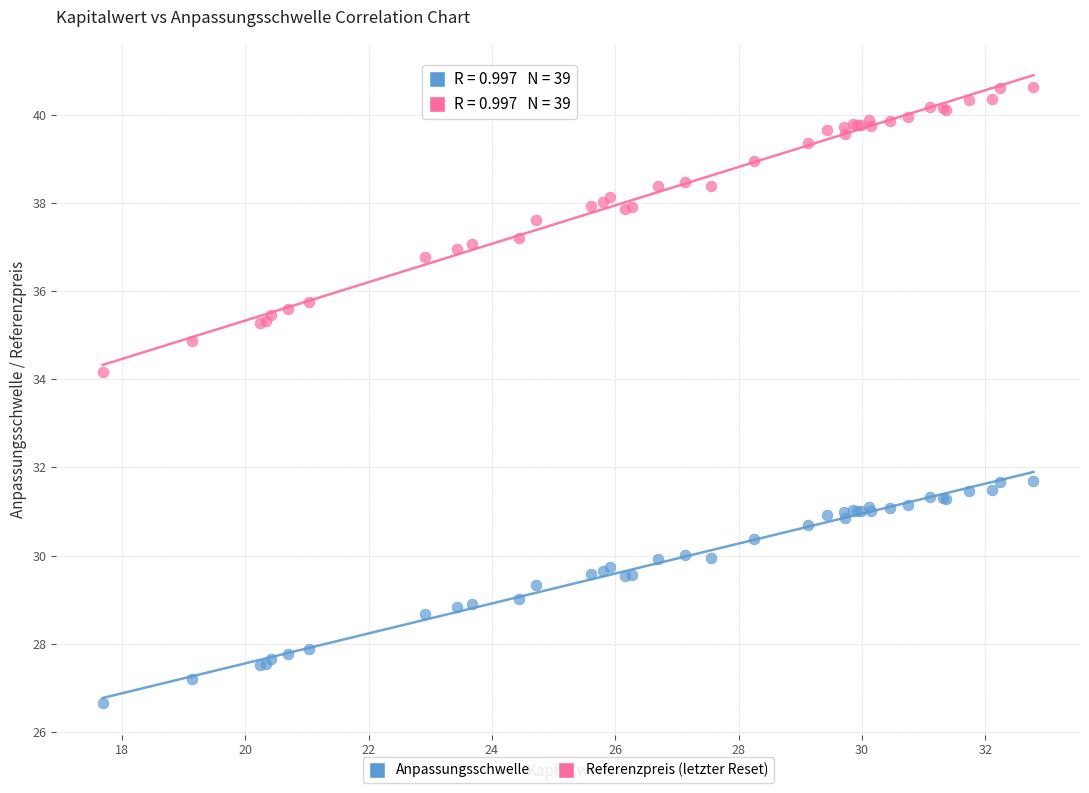

Which series has the widest spread of Y values?

Referenzpreis (letzter Reset)